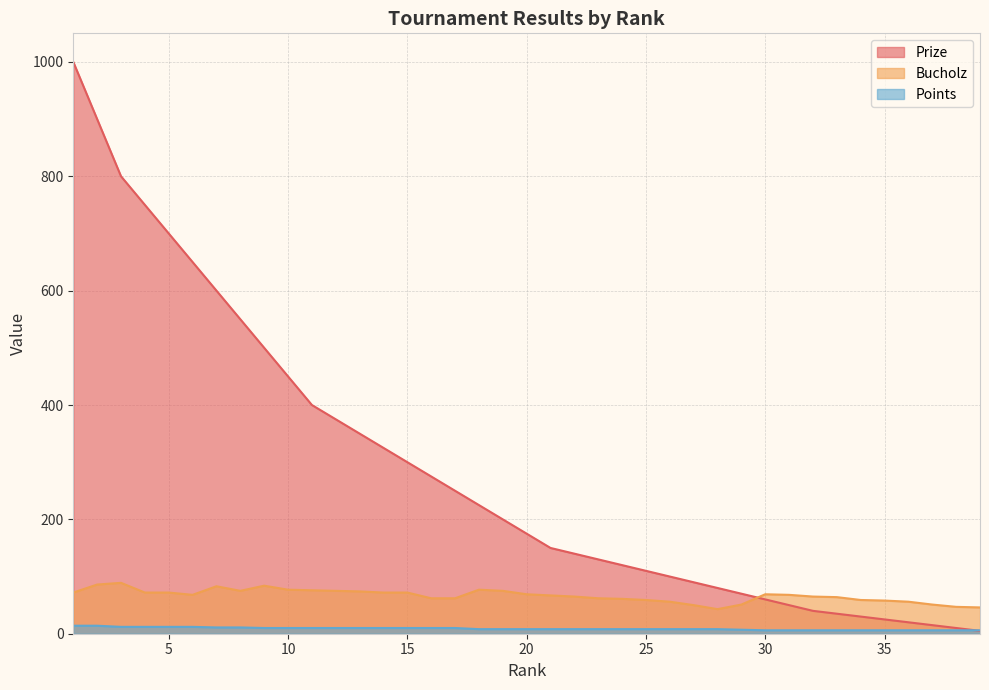

Which has a higher value, 32 or 14?

14